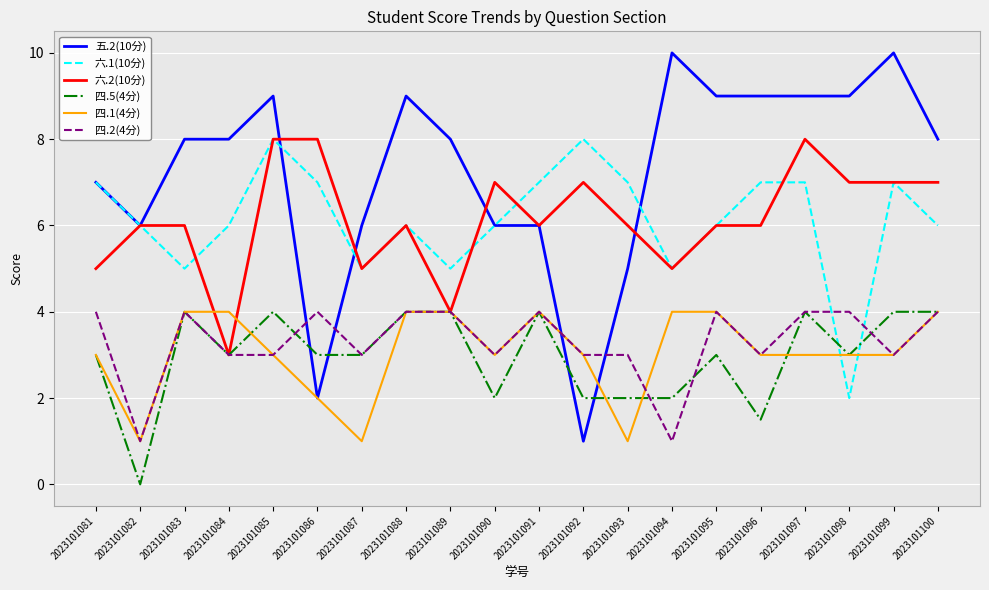

Which series has the widest spread of values?

五.2(10分)